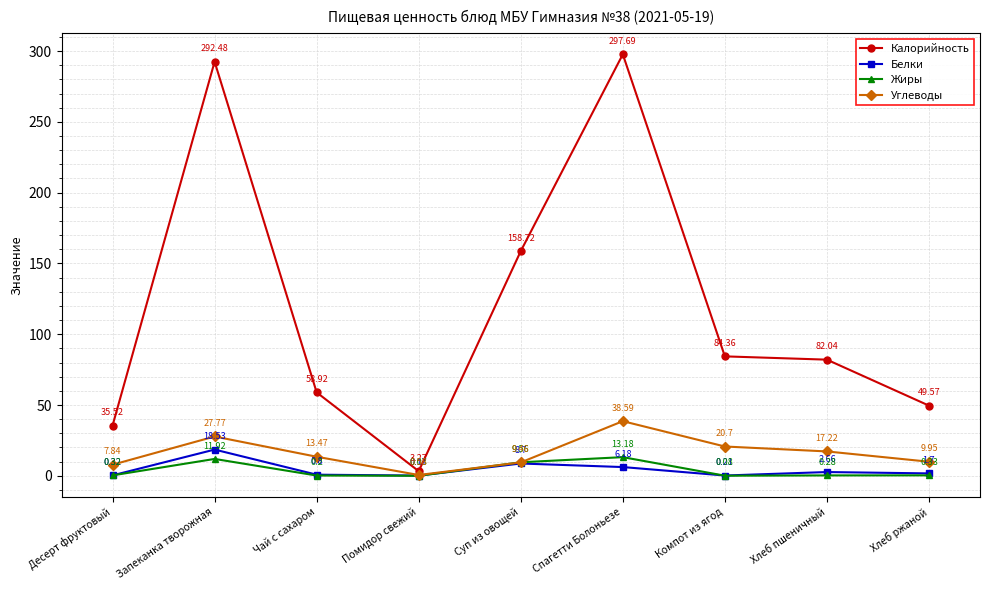

What is the label of the 5th point from the right?

Суп из овощей